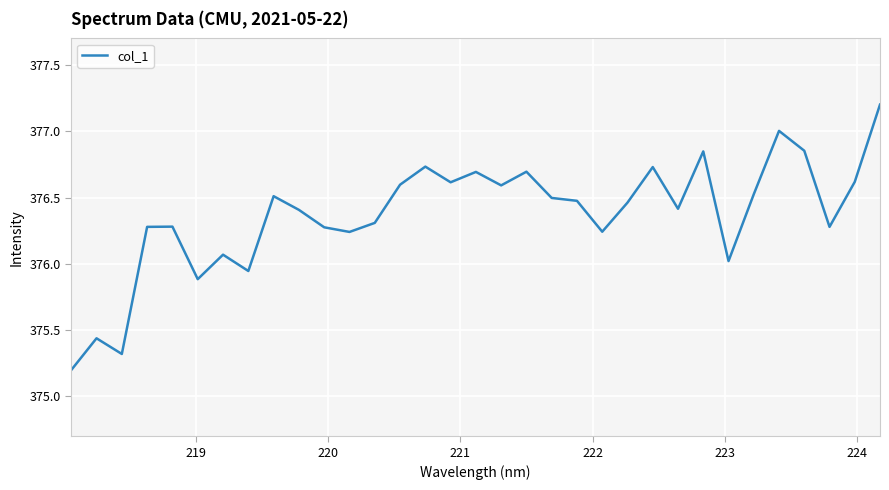

What is the minimum value shown in the chart?

375.2